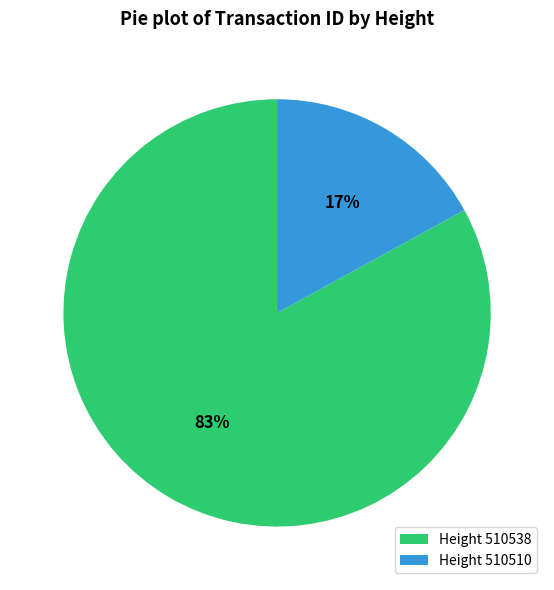

How many slices are in this pie chart?

2